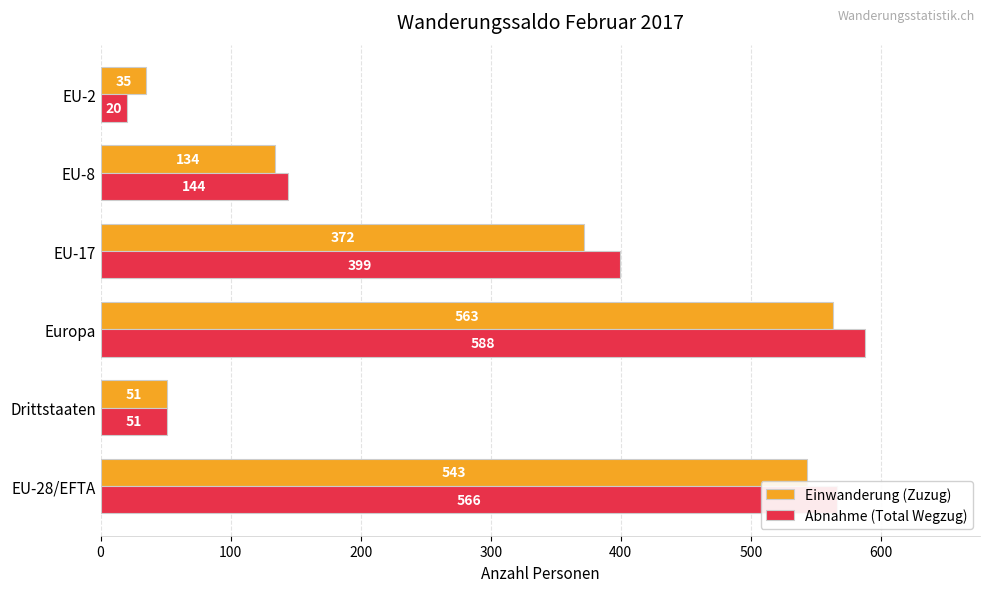

What is the sum of all Abnahme (Total Wegzug) values?

1768